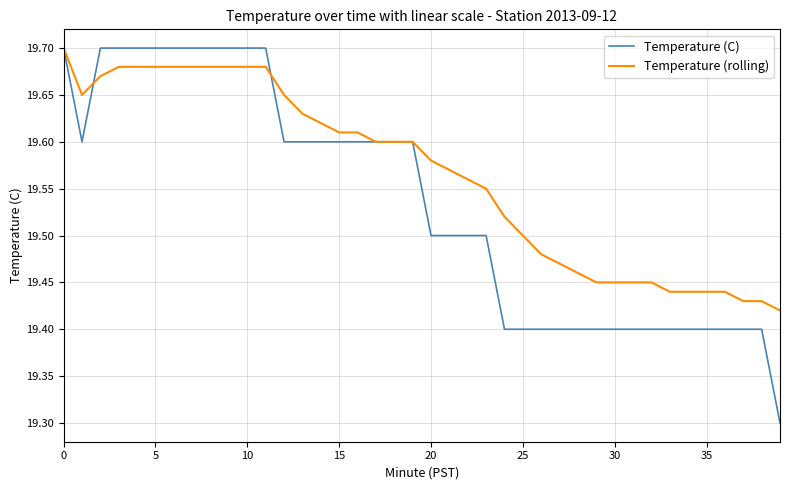

What is the minimum value shown in the chart?

19.3